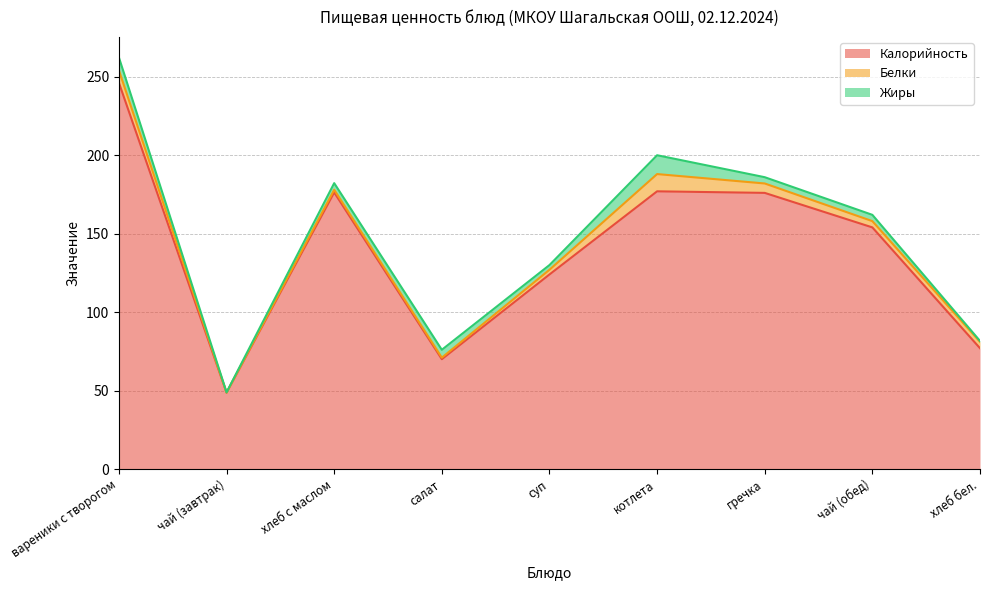

What is the maximum value shown in the chart?

246.2